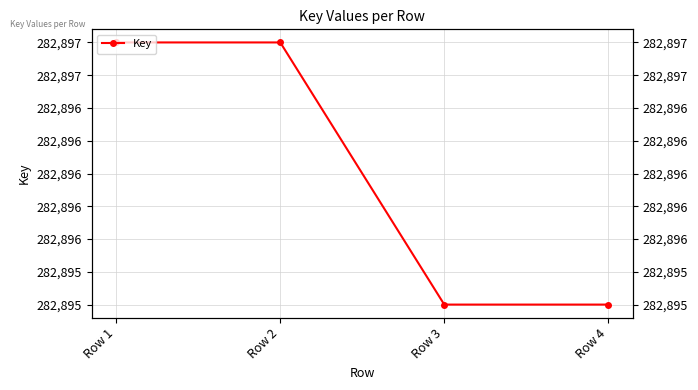

What is the change in value from Row 2 to Row 4?

-2